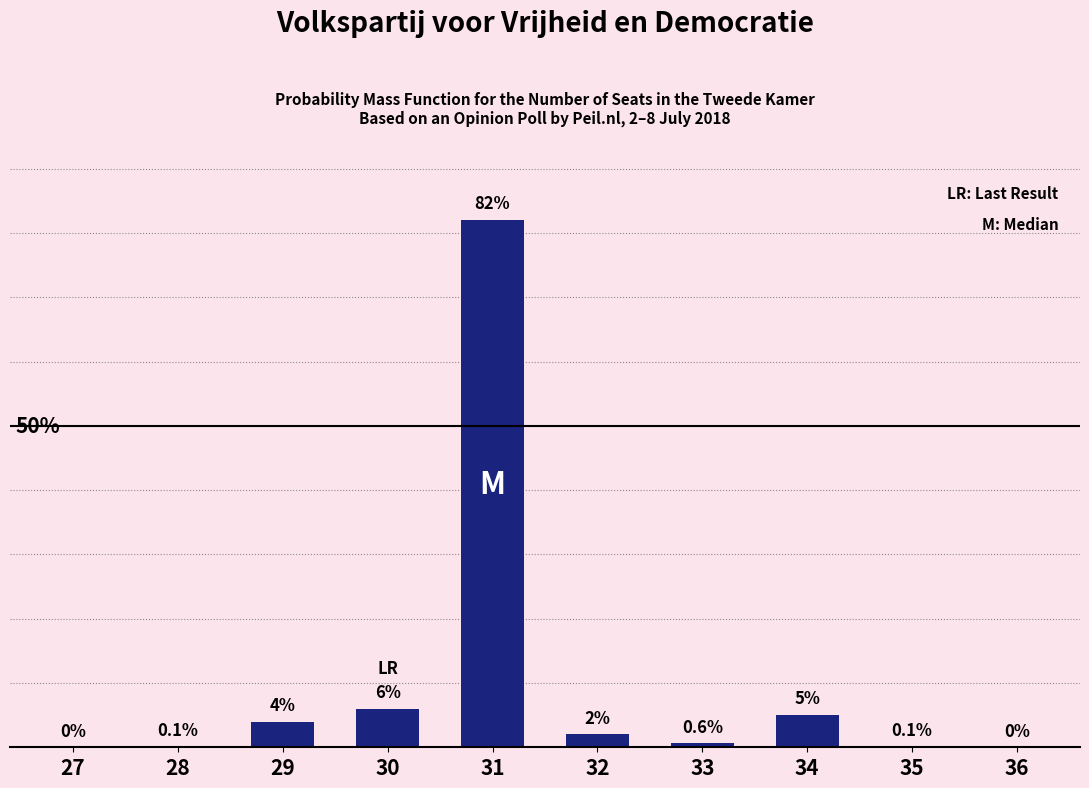

Are the bars horizontal?

No